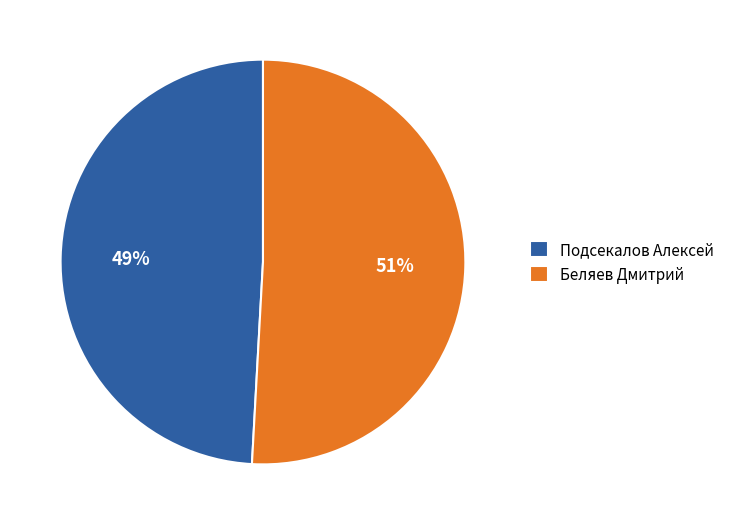

The Подсекалов Алексей slice represents 49% of the pie. True or false?

True